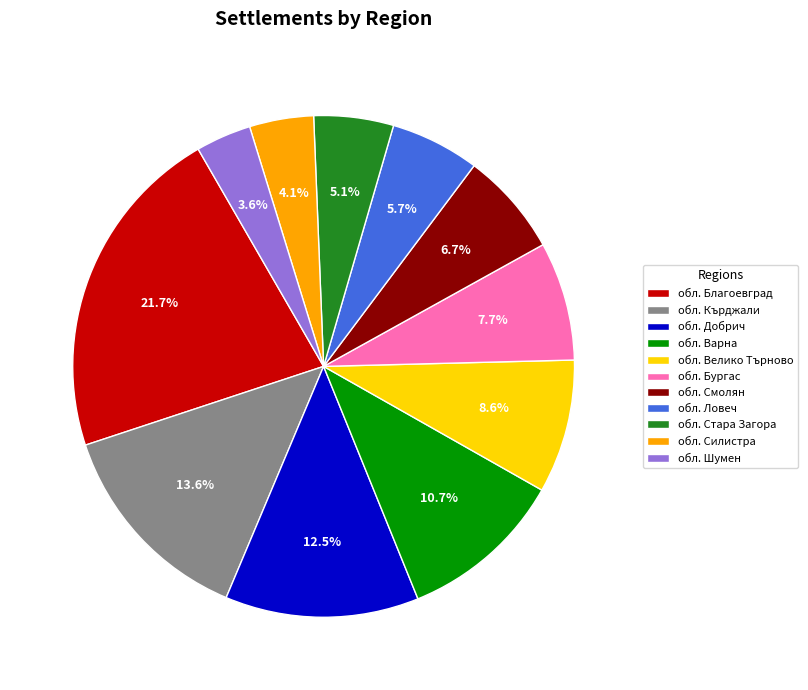

What is the ratio of the value at обл. Стара Загора to the value at обл. Смолян?

0.8